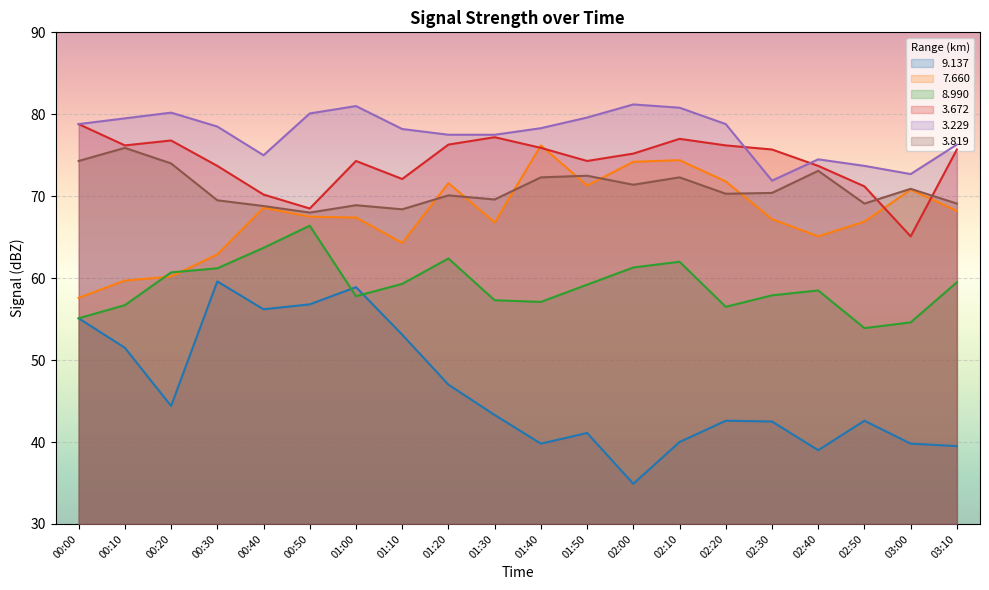

What is the spread (max minus min) of values at 02:20?

36.2